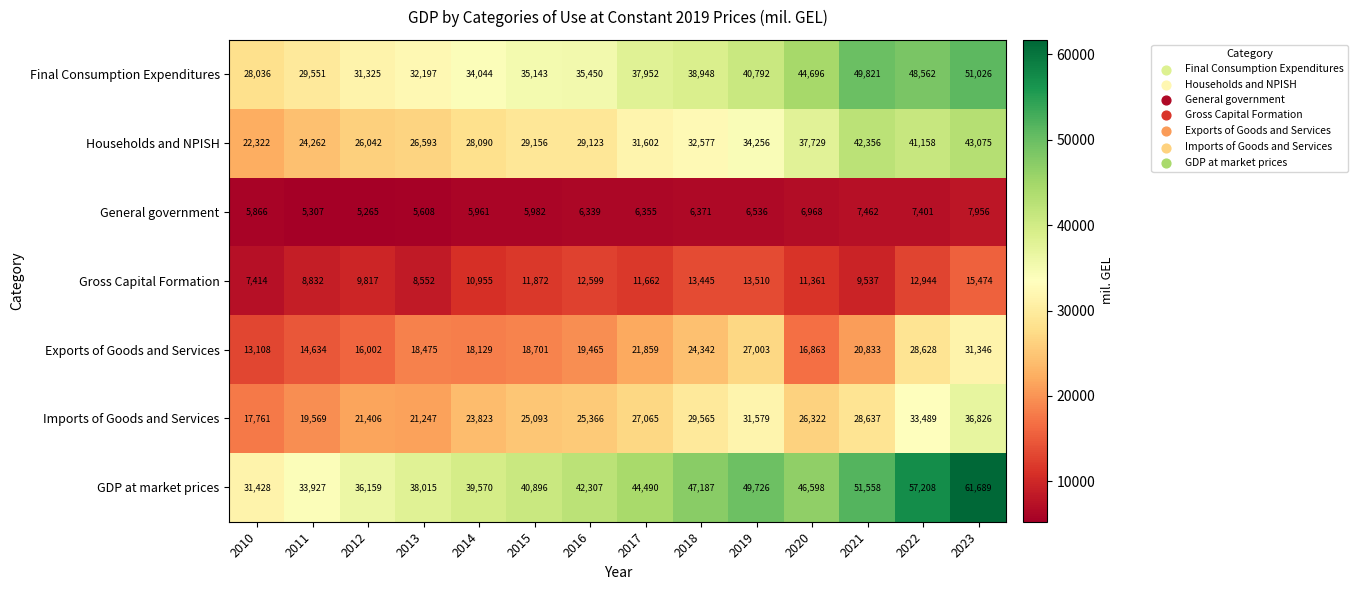

Which series has the largest total across all categories?

GDP at market prices